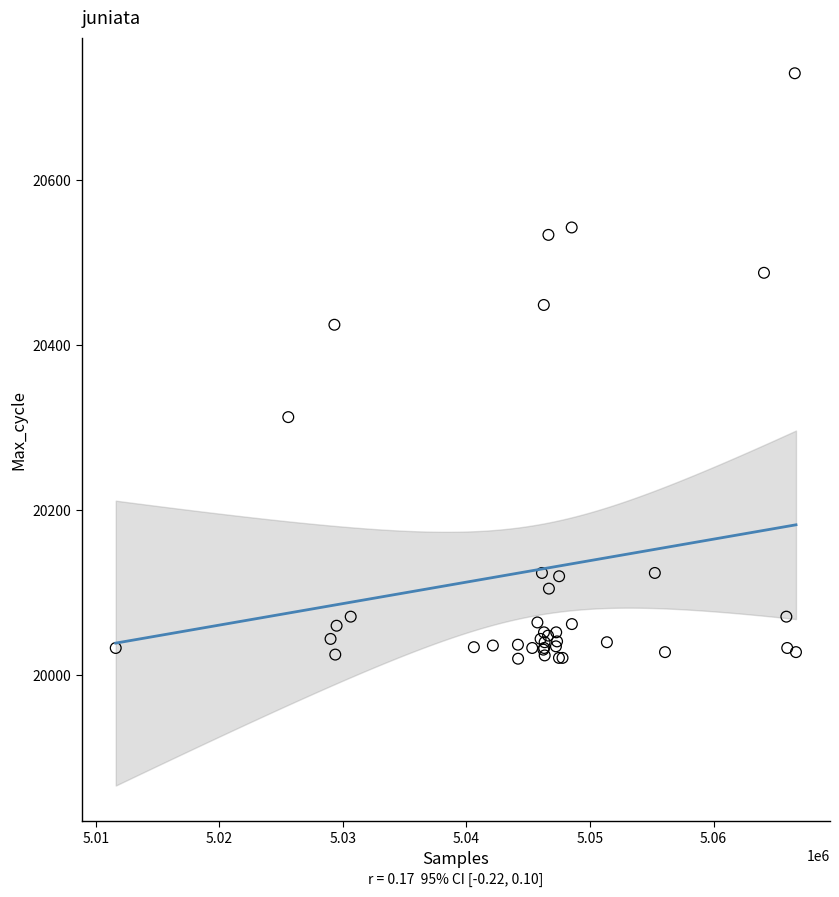

What Y value in the scatter plot is closest to 20375?

20425